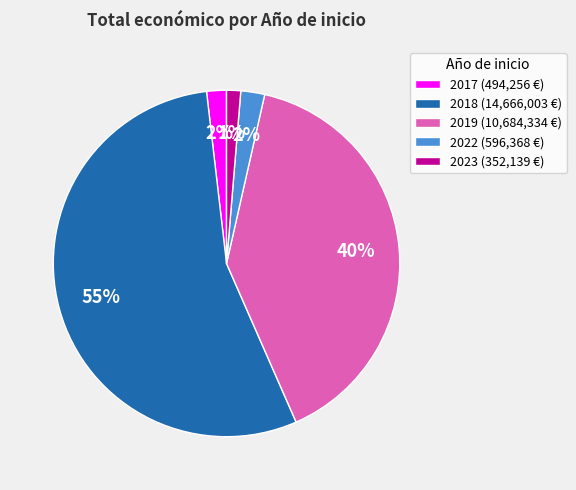

Is there a majority slice in this chart?

Yes